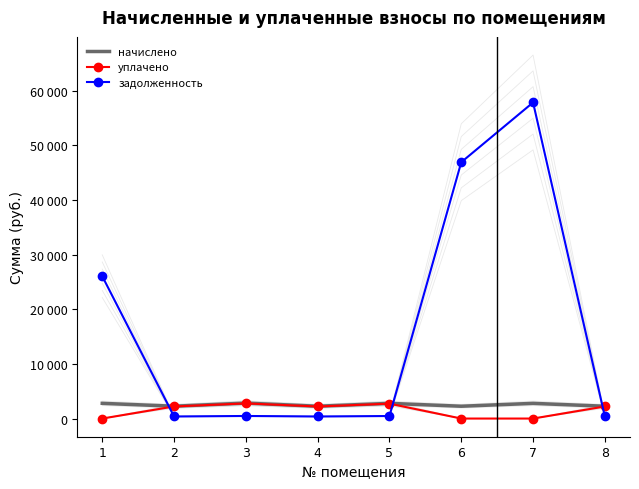

What is the value of the задолженность point at the 5th from the left?

463.0